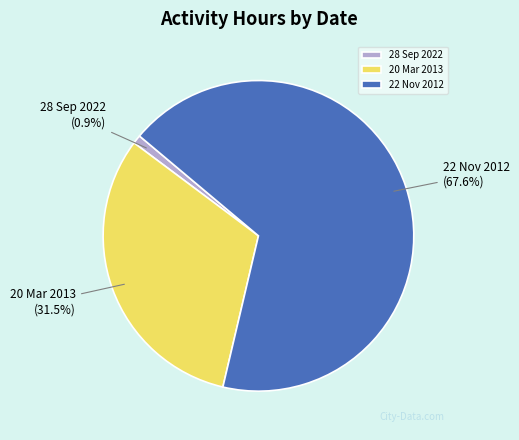

The 22 Nov 2012 slice represents 68% of the pie. True or false?

True